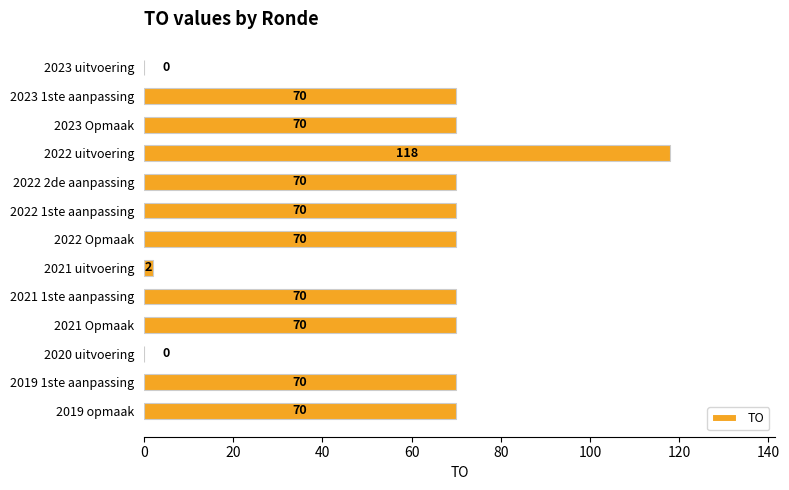

Approximately how many times larger is the value at 2019 1ste aanpassing compared to 2021 uitvoering?

35.0